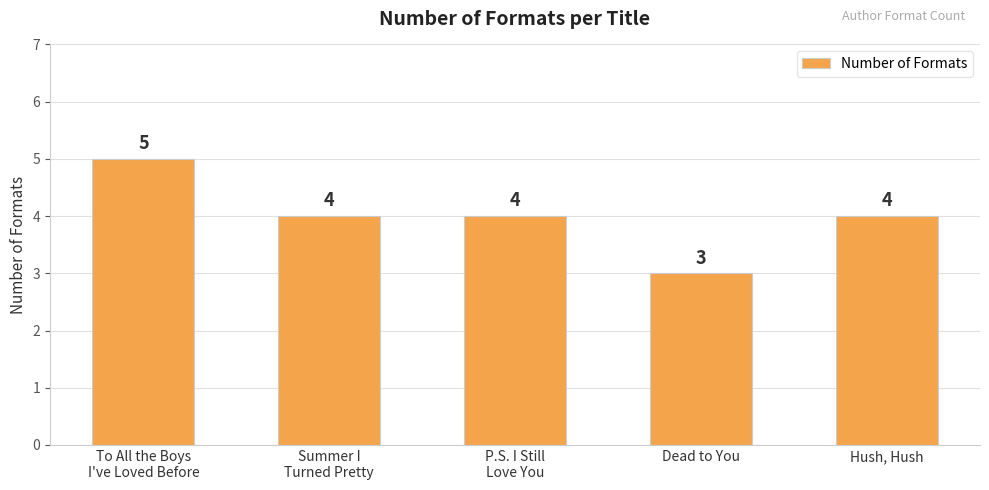

What is the greatest value displayed?

5